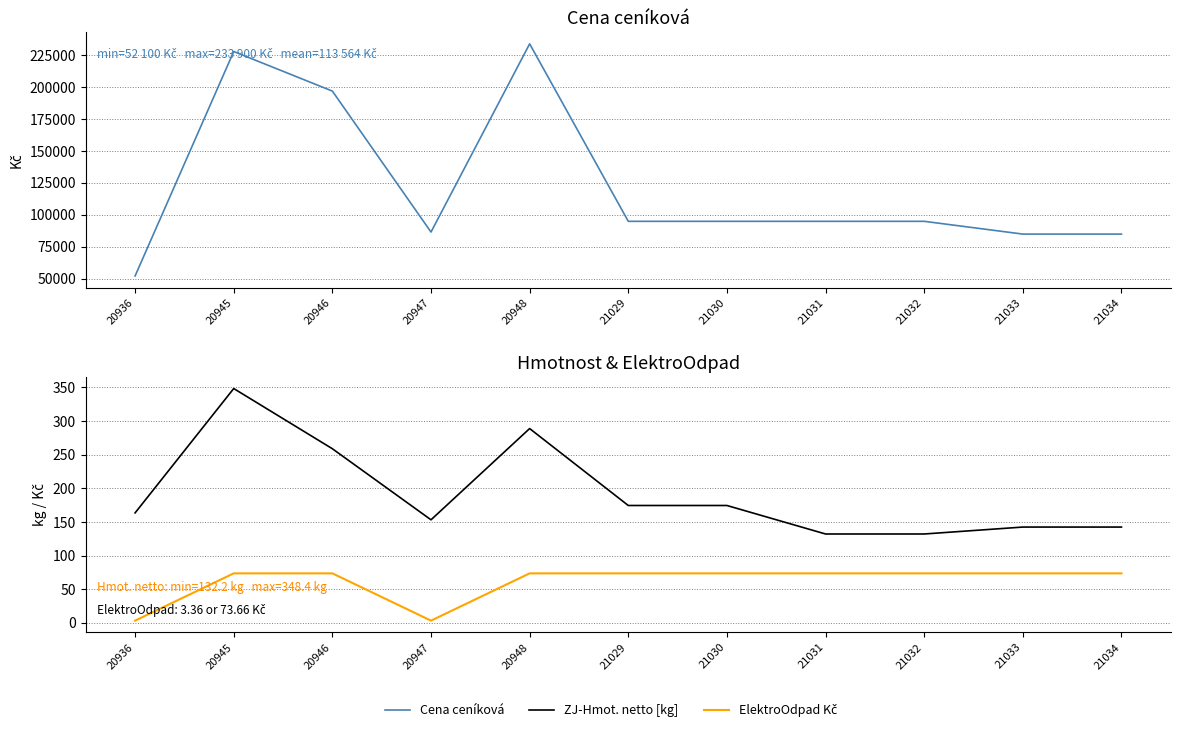

What is the smallest value displayed?

3.4